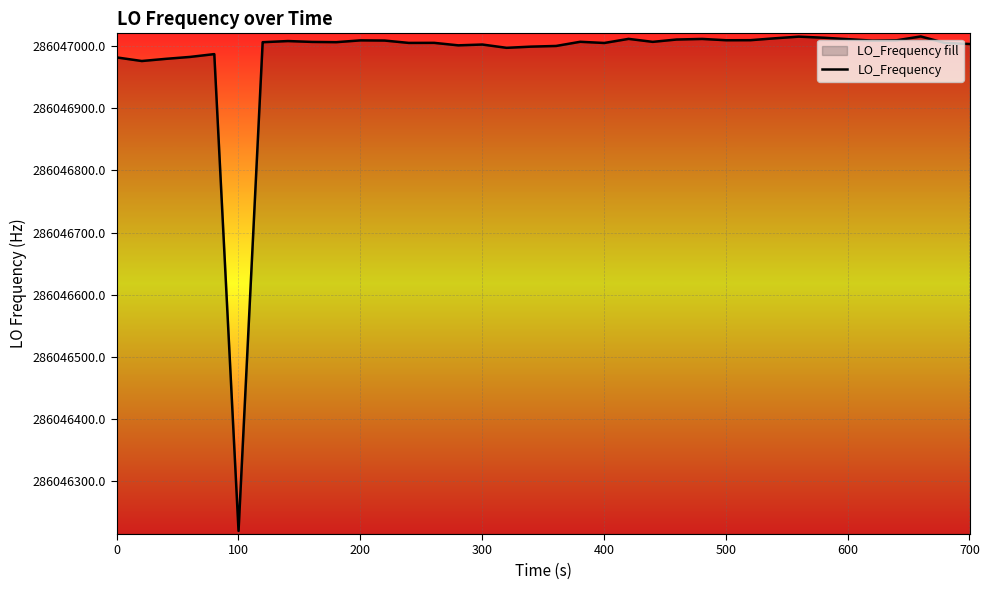

What is the difference between the maximum and minimum values?

795.0